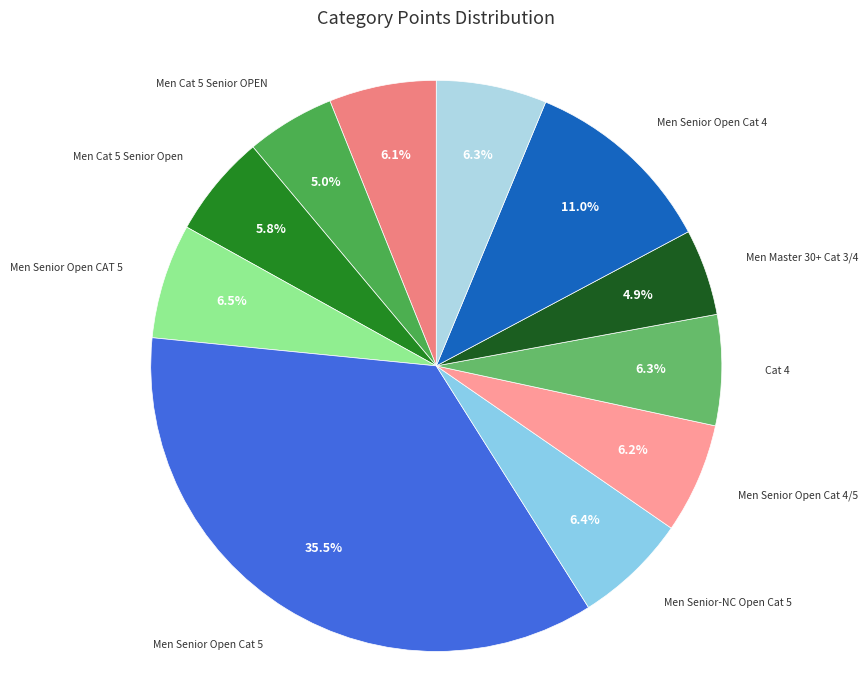

Which category has the biggest portion of the pie?

Men Senior Open Cat 5